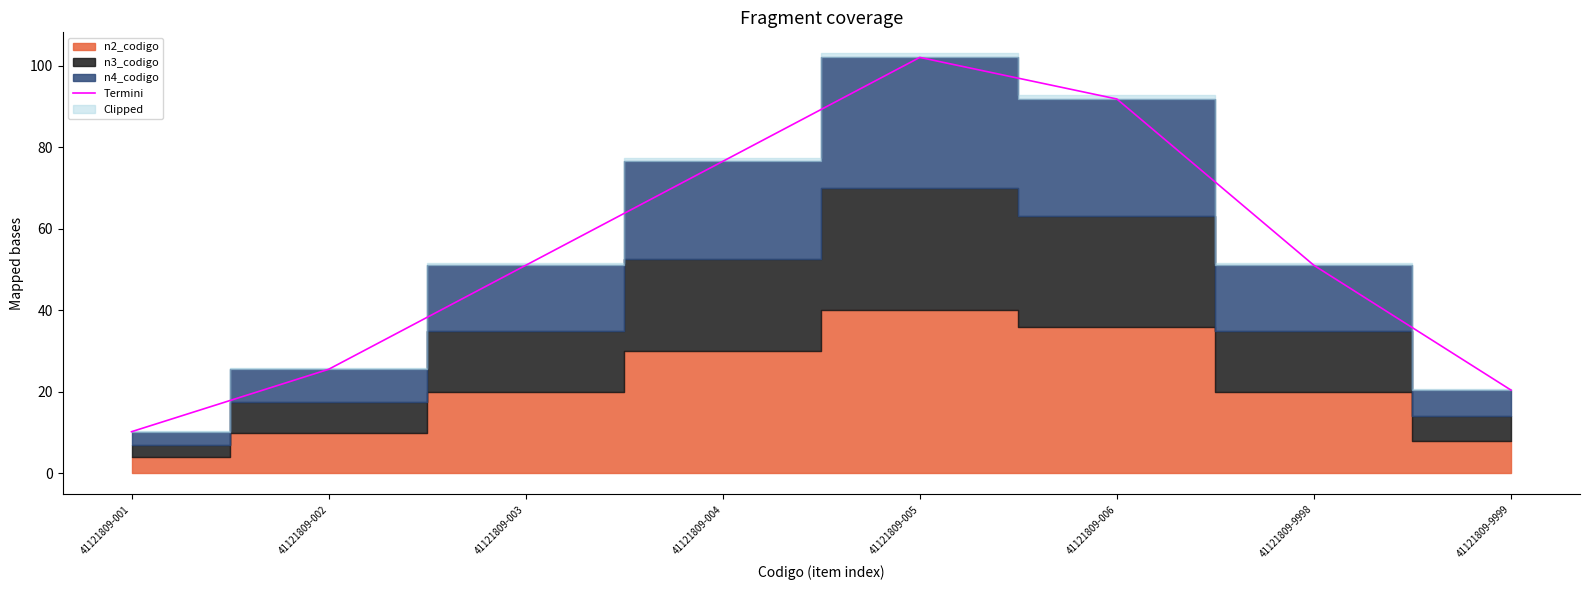

How many lines are shown in the chart?

1